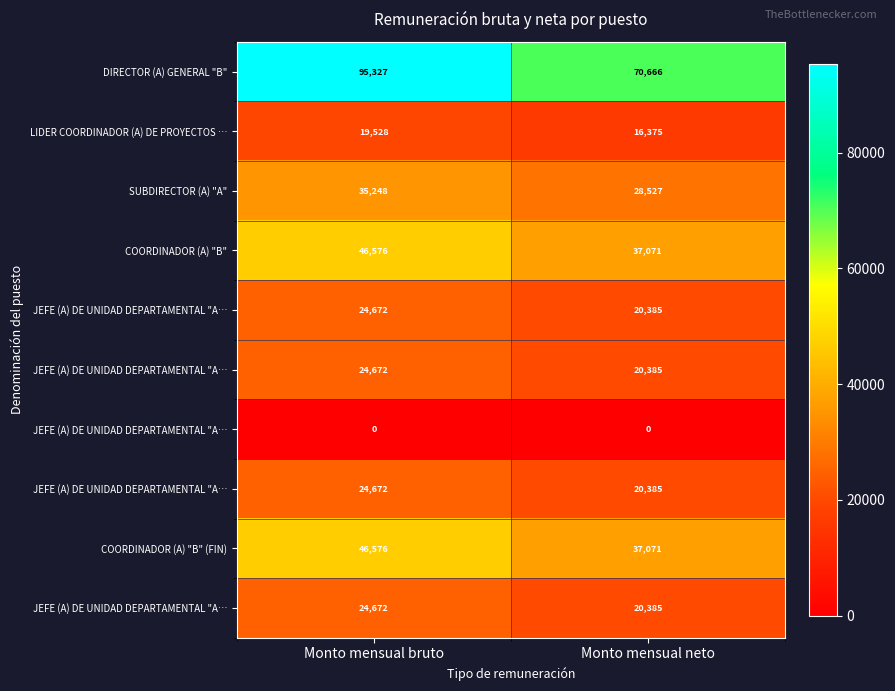

Count the number of categories in the chart.

2